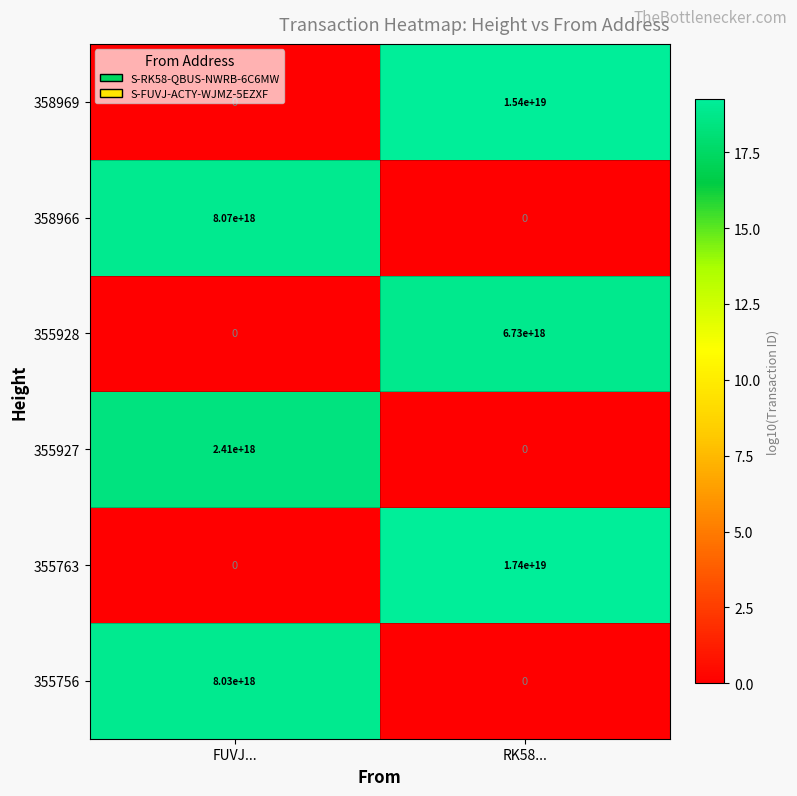

Which series changed the most between FUVJ... and RK58...?

355763